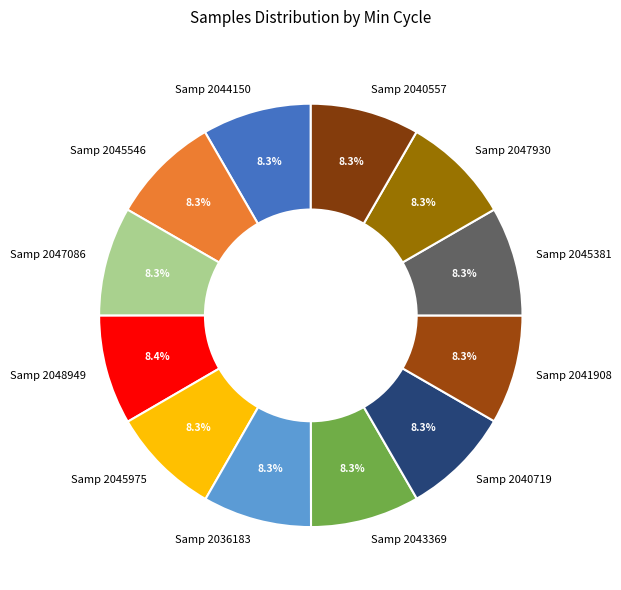

Count the number of slices in the pie.

12